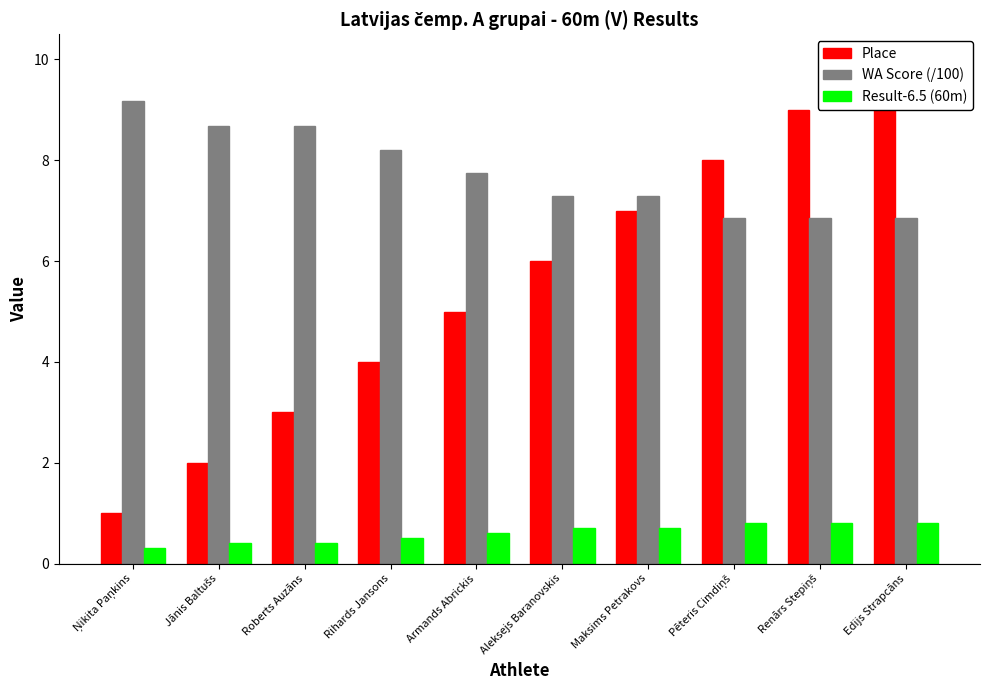

Is it true that Place equals 1.7 at Armands Abrickis?

False